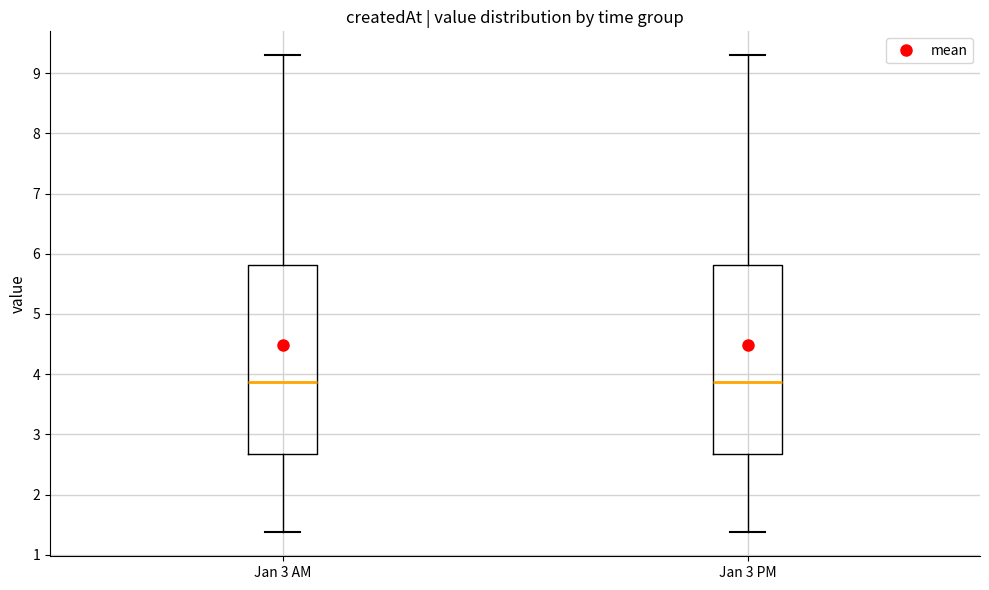

Reading left to right, read every box against the y-axis: the position of its median line, the range the box covers, and the ends of its whiskers. The values are not printed on the chart, so give them approximately, as read against the axis.

Jan 3 AM: median 3.9, box 2.7 to 5.8, whiskers 1.4 to 9.3
Jan 3 PM: median 3.9, box 2.7 to 5.8, whiskers 1.4 to 9.3